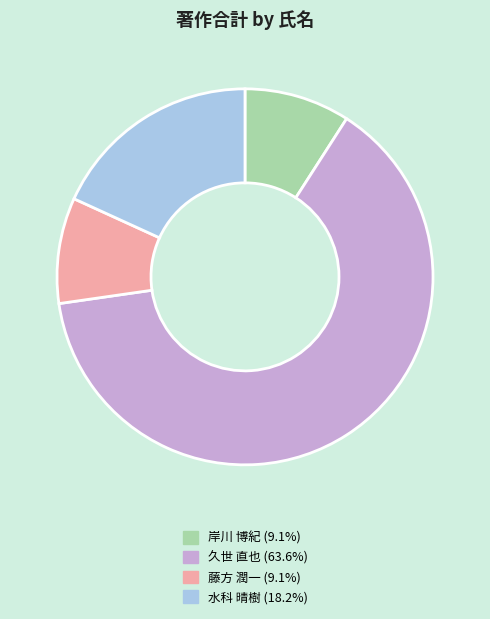

Is there a majority slice in this chart?

Yes